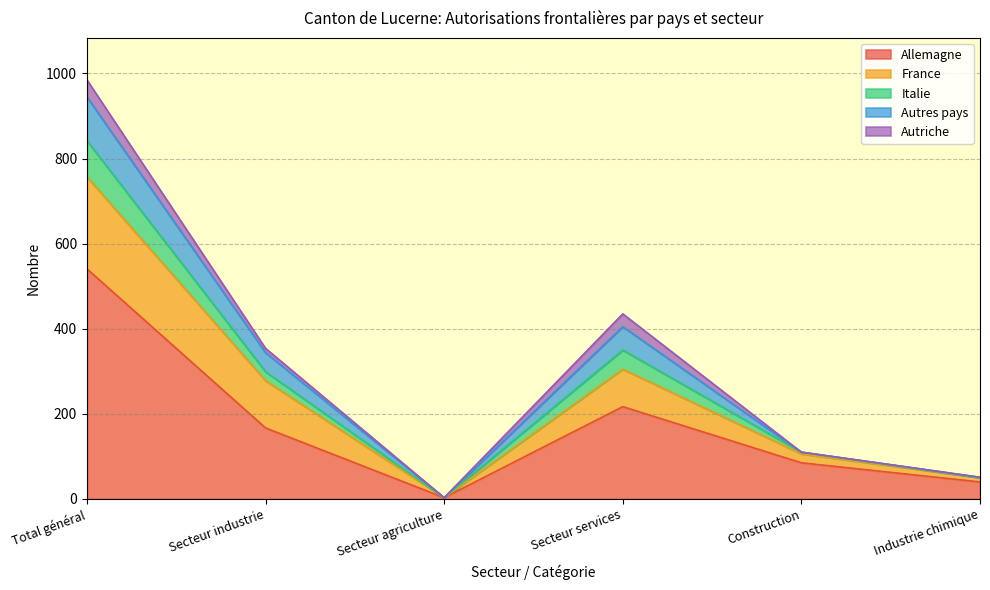

At which category is the sum across all series the highest?

Total général